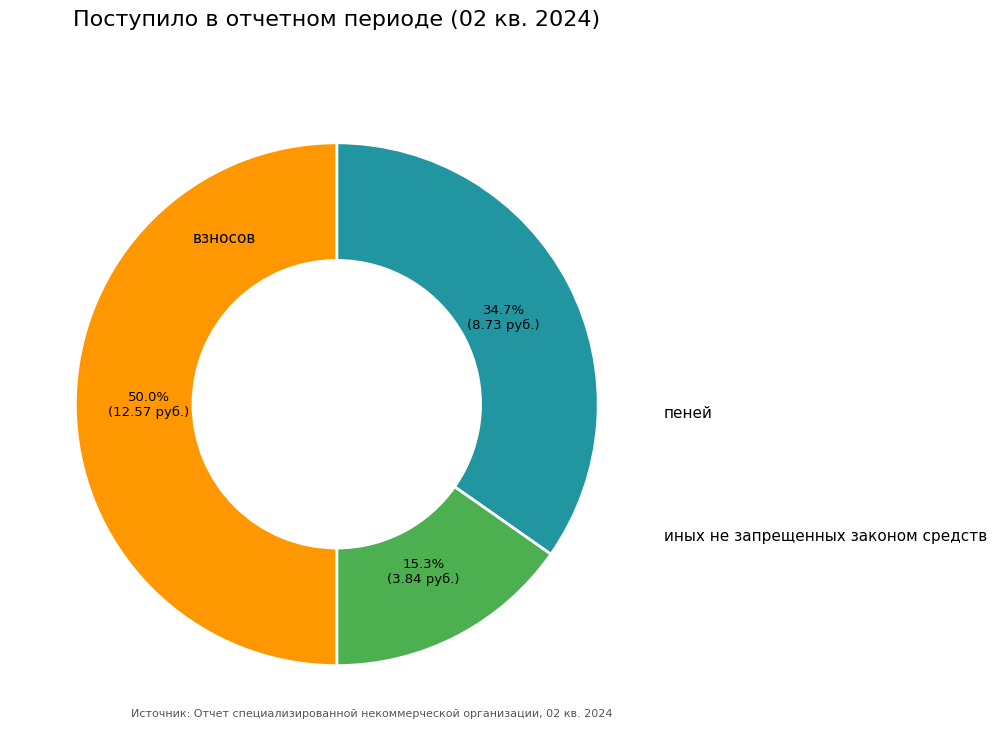

How many slices are in this pie chart?

3